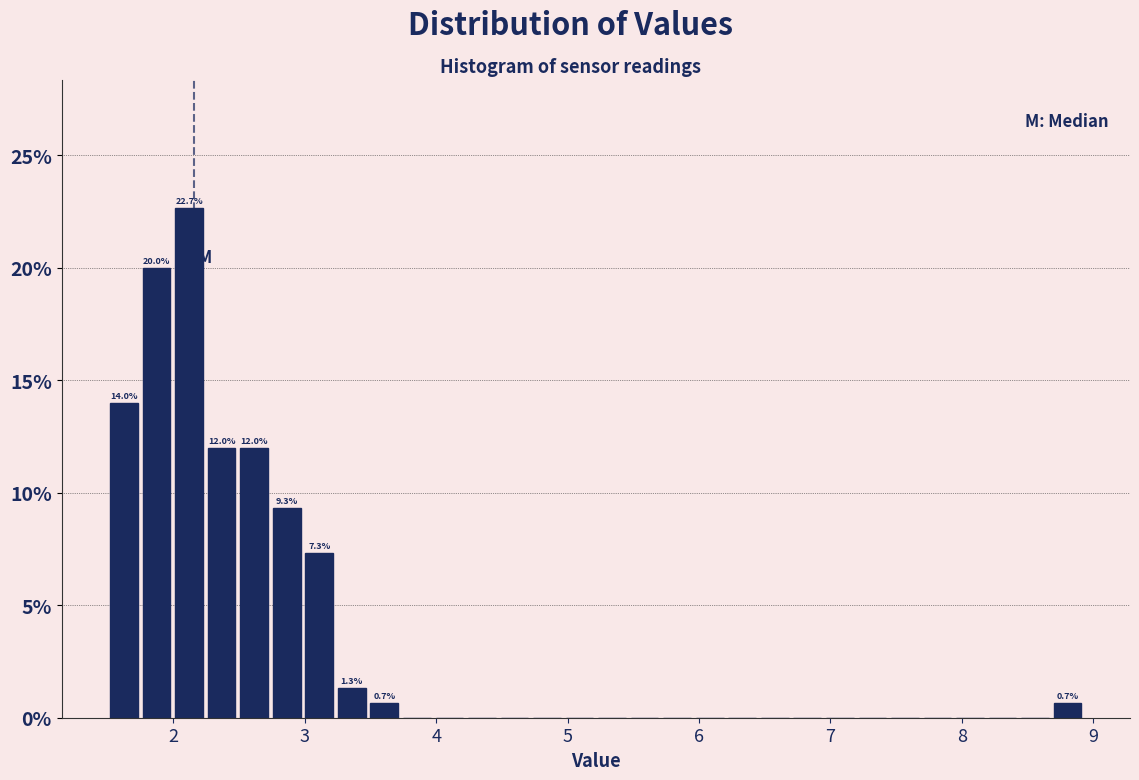

Read against the x-axis, roughly where is the centre of the tallest bar?

2.1